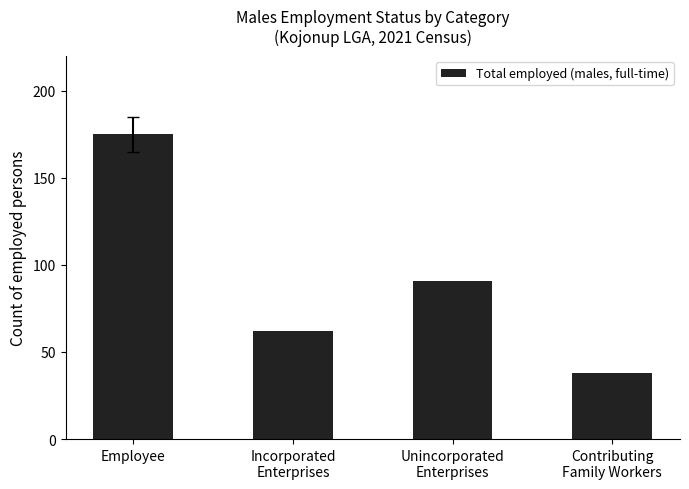

Reading left to right, what are all the values shown in this chart?

Employee=175	Incorporated
Enterprises=62	Unincorporated
Enterprises=91	Contributing
Family Workers=38